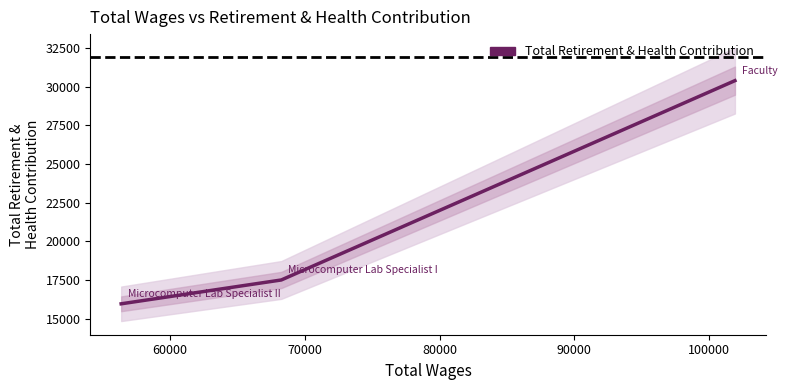

Which has a higher value, 70000 or 50000?

50000